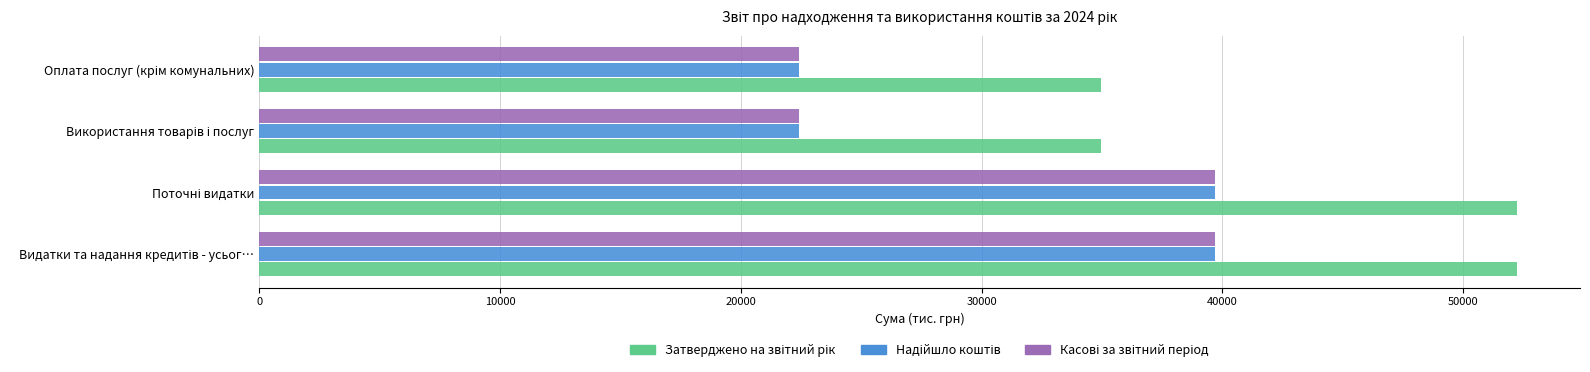

What is the maximum value shown in the chart?

52238.4